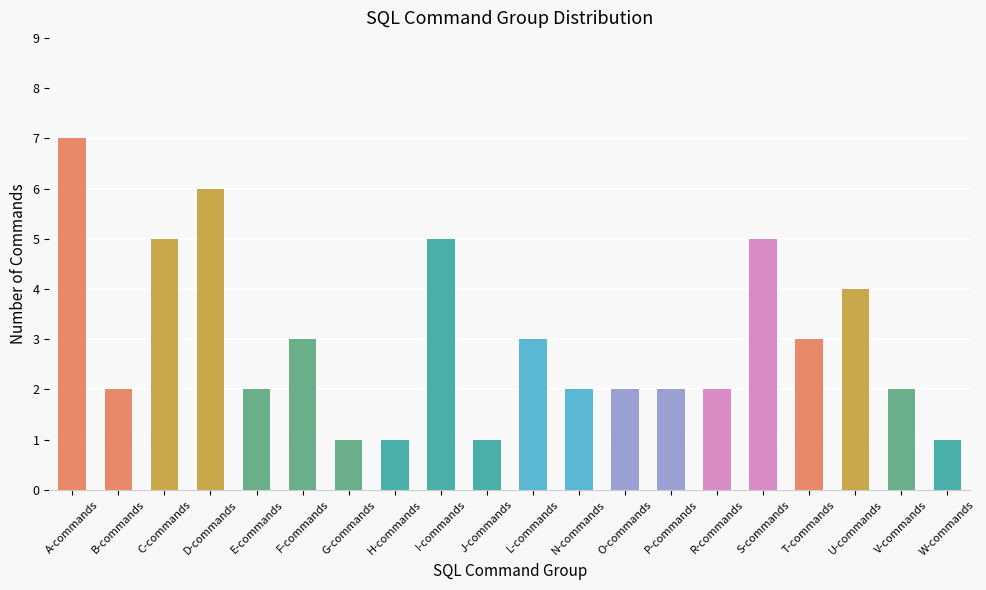

Is it true that the value at I-commands is 1?

False